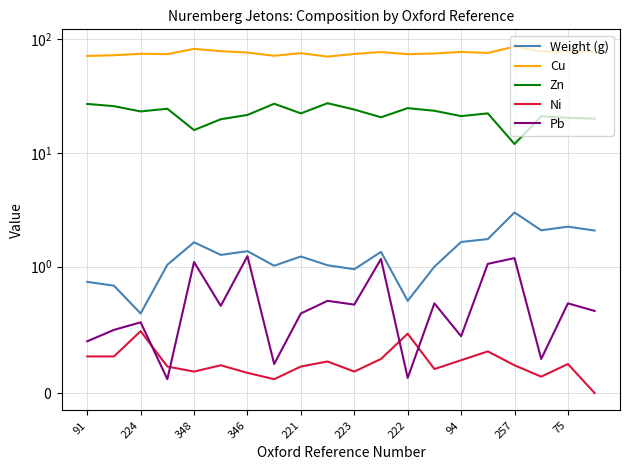

Reading right to left, transcribe all the data shown in this chart.

Weight (g): 2.1	2.2	2.1	3.0	1.8	1.6	1.0	0.7	1.4	1.0	1.0	1.2	1.0	1.4	1.3	1.6	1.0	0.6	0.8	0.9
Cu: 78.0	78.0	78.1	86.1	75.8	77.4	75.0	73.9	77.2	74.3	70.4	75.5	71.6	76.4	78.6	82.3	74.0	74.5	72.4	71.3
Zn: 20.0	20.4	21.0	12.0	22.3	21.1	23.5	24.8	20.6	24.1	27.4	22.3	27.1	21.6	19.8	15.9	24.5	23.2	25.8	27.0
Ni: 0.0	0.2	0.1	0.2	0.3	0.3	0.2	0.5	0.3	0.2	0.2	0.2	0.1	0.2	0.2	0.2	0.2	0.5	0.3	0.3
Pb: 0.7	0.7	0.3	1.2	1.1	0.5	0.7	0.1	1.2	0.7	0.7	0.6	0.2	1.2	0.7	1.1	0.1	0.6	0.5	0.4